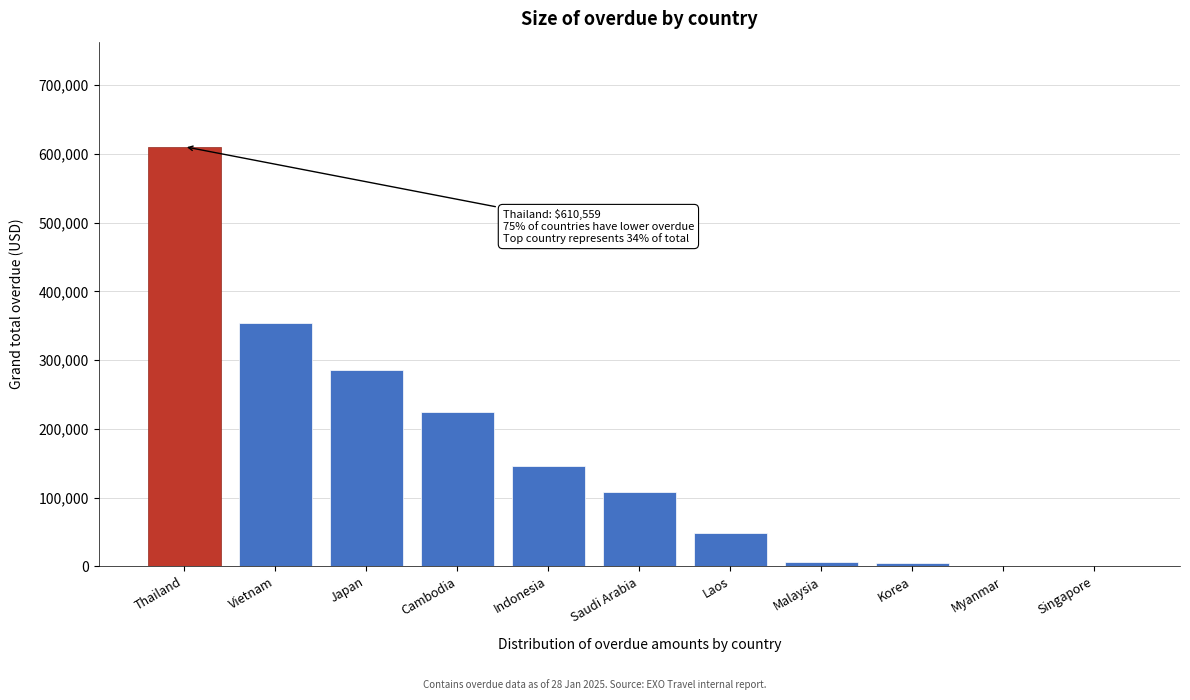

Which has a higher value, Saudi Arabia or Myanmar?

Saudi Arabia